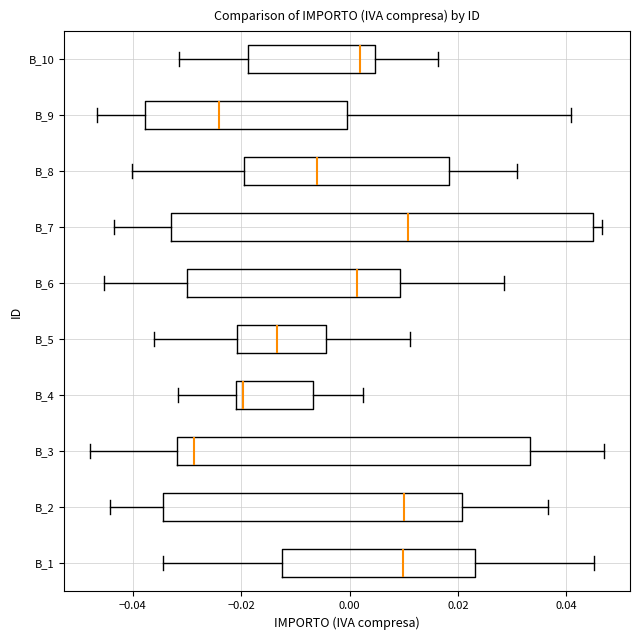

Which box's median line is the furthest to the left?

B_3